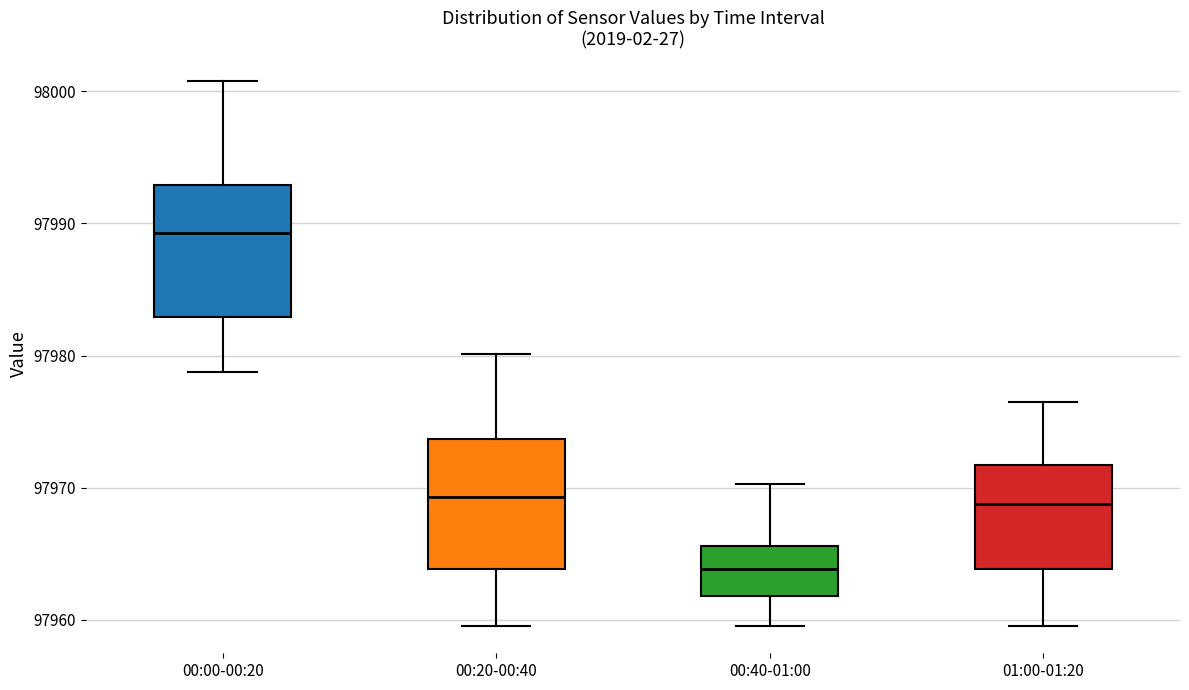

Reading left to right, transcribe this box plot: for each box, give where its median line is, the range the box spans, and where its two whiskers end, as read against the y-axis. The values are not printed on the chart, so give them approximately, as read against the axis.

00:00-00:20: median 97989, box 97983 to 97993, whiskers 97979 to 98001
00:20-00:40: median 97969, box 97964 to 97974, whiskers 97960 to 97980
00:40-01:00: median 97964, box 97962 to 97966, whiskers 97960 to 97970
01:00-01:20: median 97969, box 97964 to 97972, whiskers 97960 to 97976